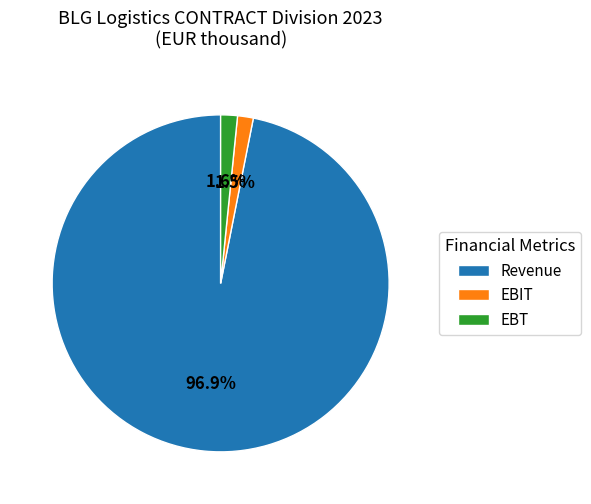

What percentage is NOT represented by EBIT?

98.5%